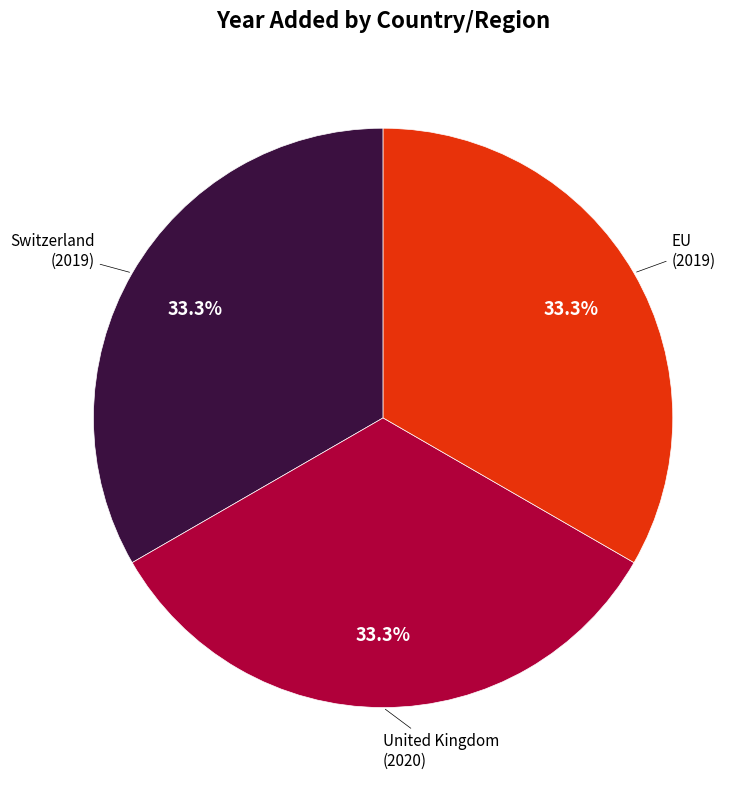

How much of the chart is everything except United Kingdom?

66.7%